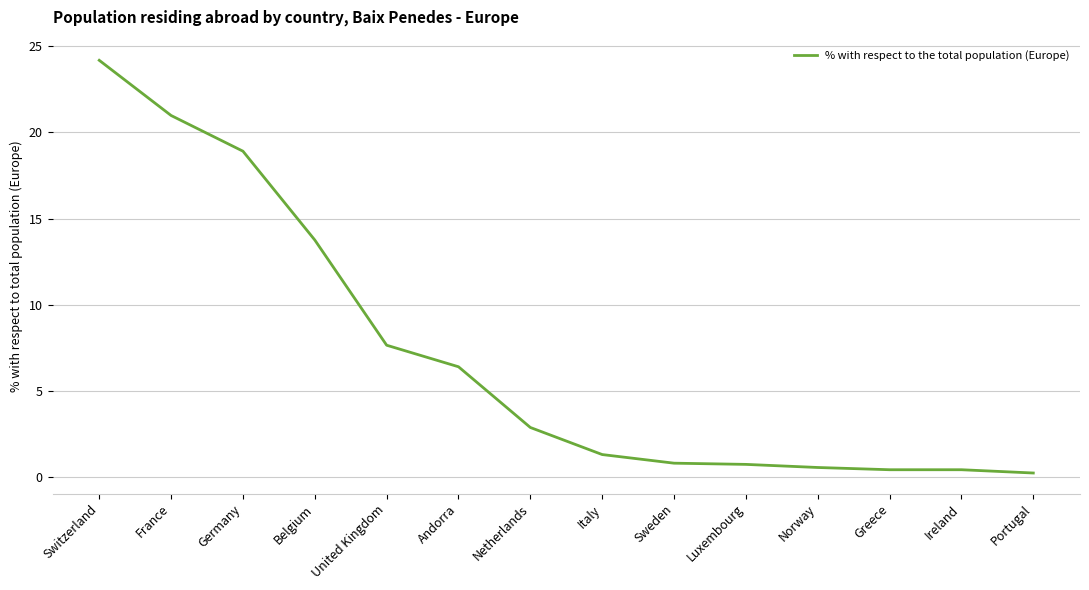

The value at Andorra is 6.4. True or false?

True